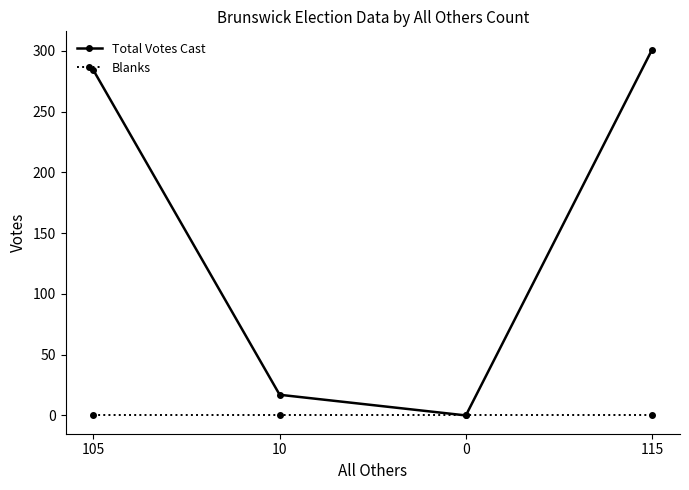

Rank the series by their average value, from highest to lowest.

Total Votes Cast, Blanks